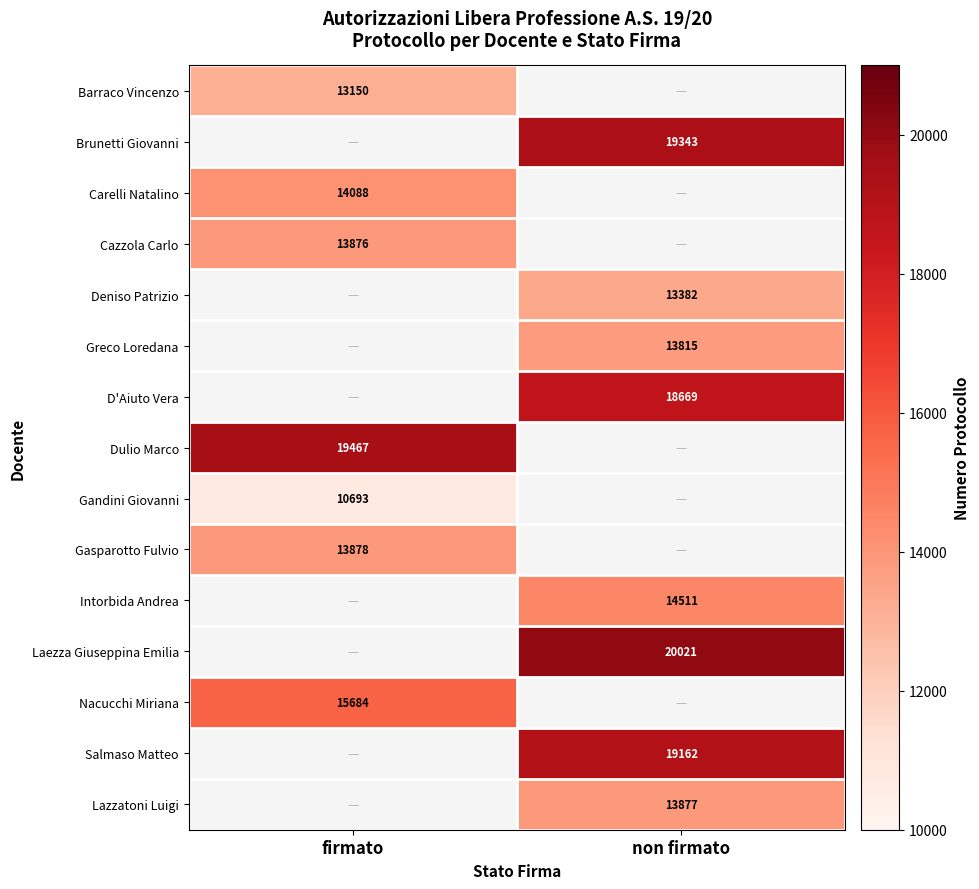

Between non firmato and firmato, which is larger?

firmato